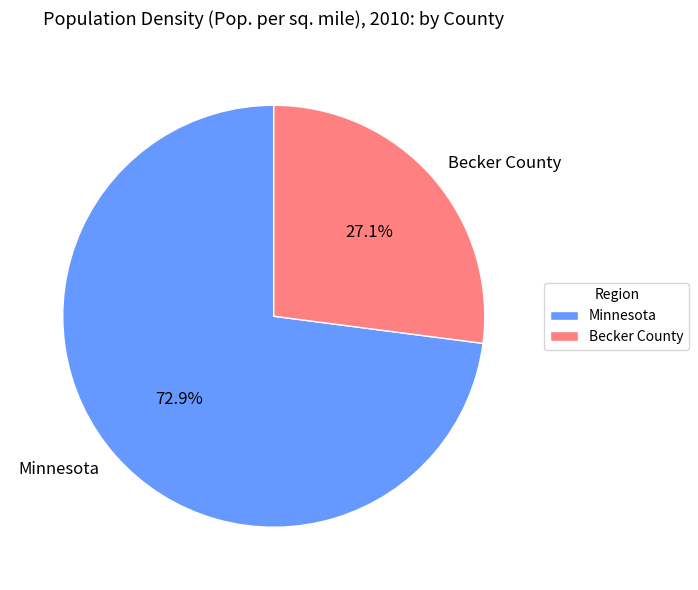

The Minnesota slice represents 73% of the pie. True or false?

True